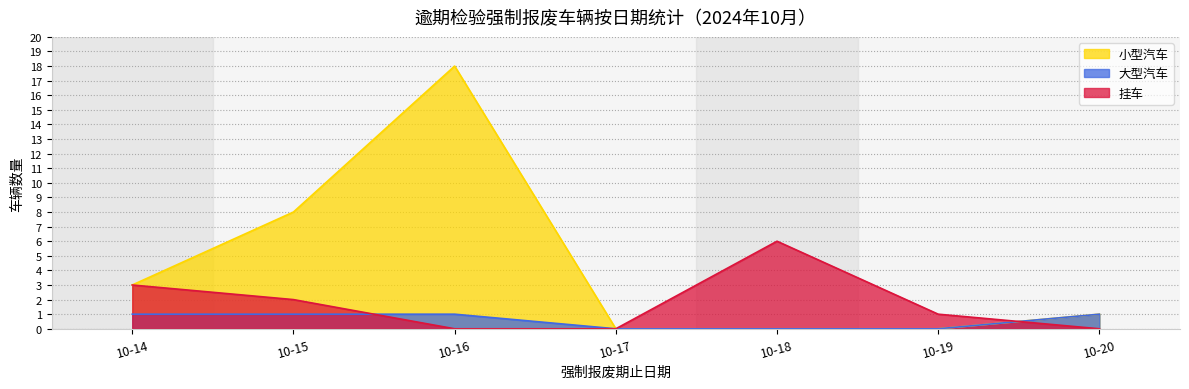

At how many categories does at least one series exceed 16?

1